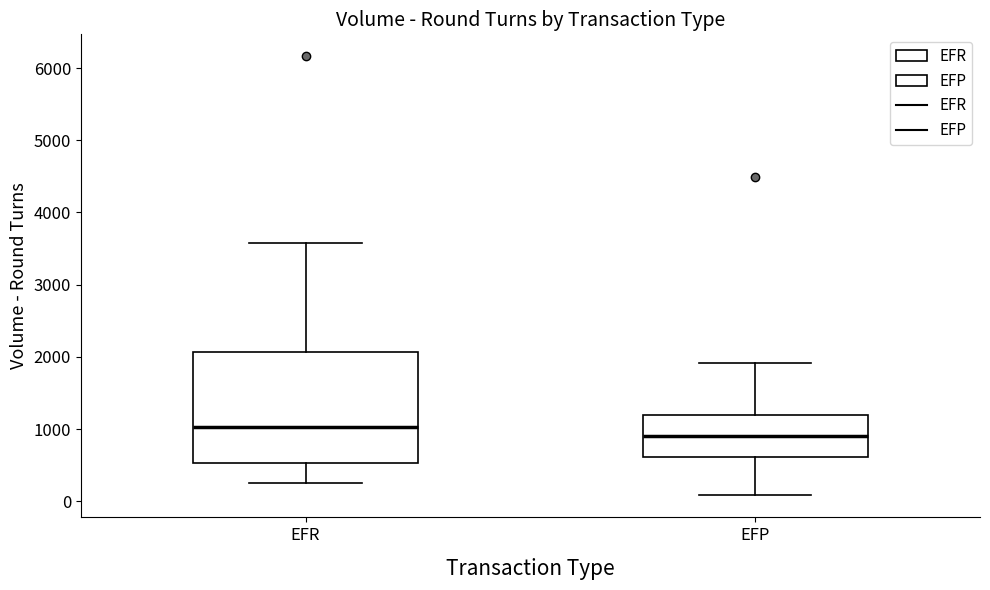

Reading left to right, read every box against the y-axis: the position of its median line, the range the box covers, and the ends of its whiskers. The values are not printed on the chart, so give them approximately, as read against the axis.

EFR: median 1000, box 500 to 2100, whiskers 200 to 3600
EFP: median 900, box 600 to 1200, whiskers 100 to 1900